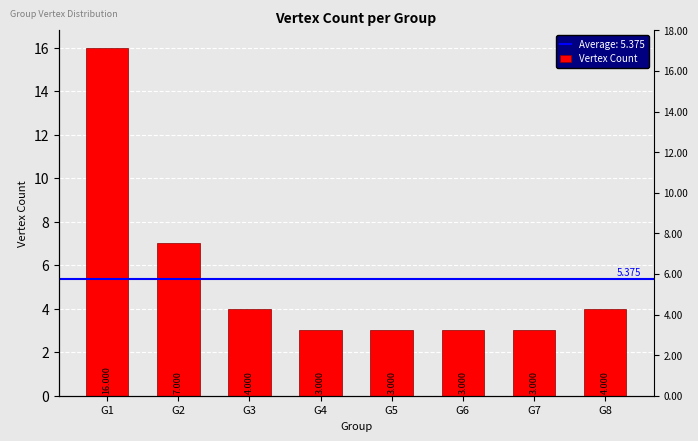

Reading left to right, list all the values displayed in this chart.

16	7	4	3	3	3	3	4